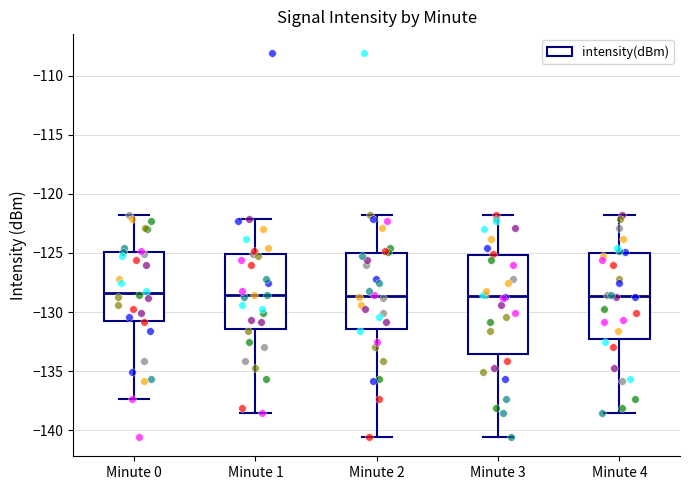

Where does the upper whisker of the box for Minute 0 end on the y-axis? The values are not printed on the chart, so give them approximately, as read against the axis.

-122.0